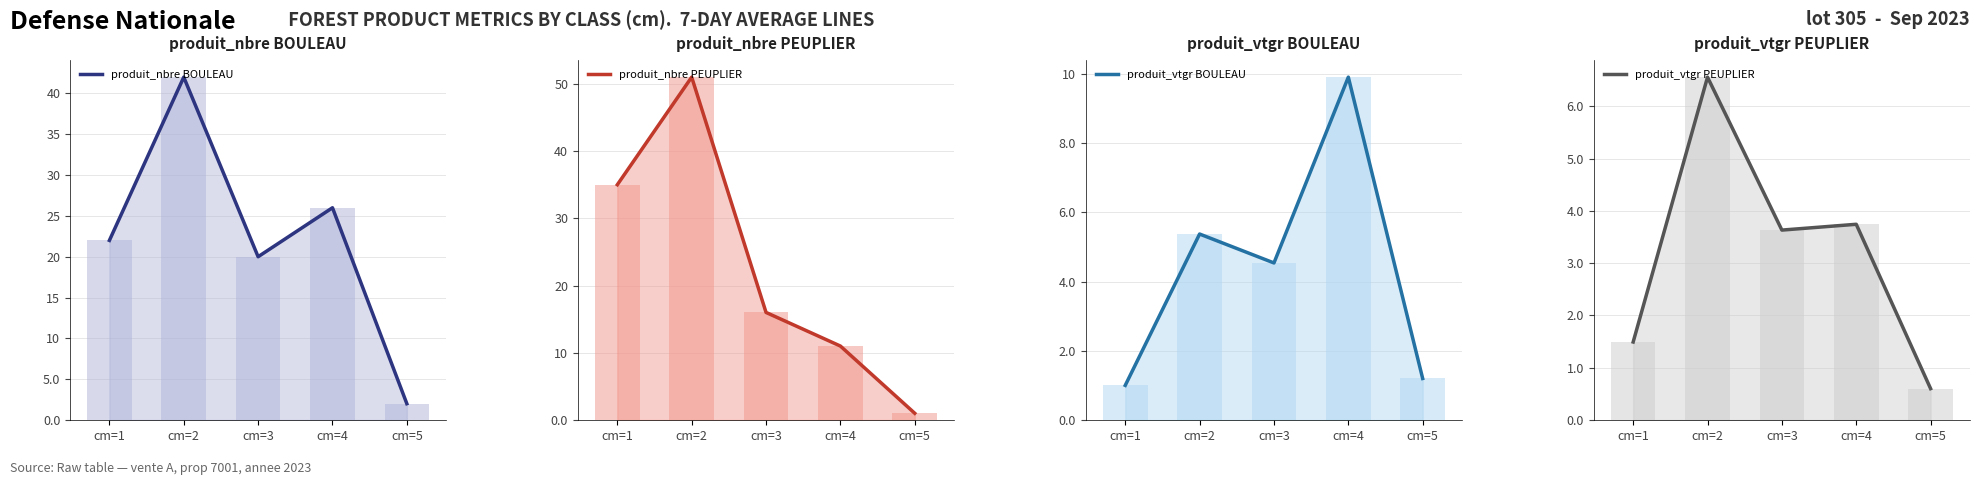

How many values in the produit_nbre BOULEAU series exceed 22?

2